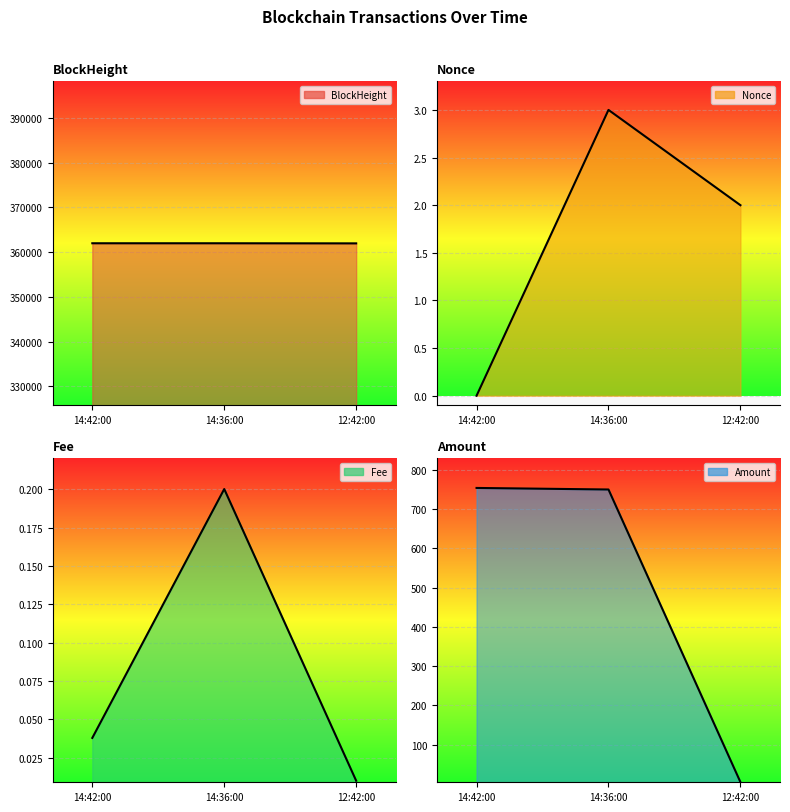

Reading left to right, extract all data points from this chart.

BlockHeight (line): 361975.0	361974.0	361950.0
Nonce (line): 0.0	3.0	2.0
Fee (line): 0.0	0.2	0.0
Amount (line): 753.3	749.3	5.0